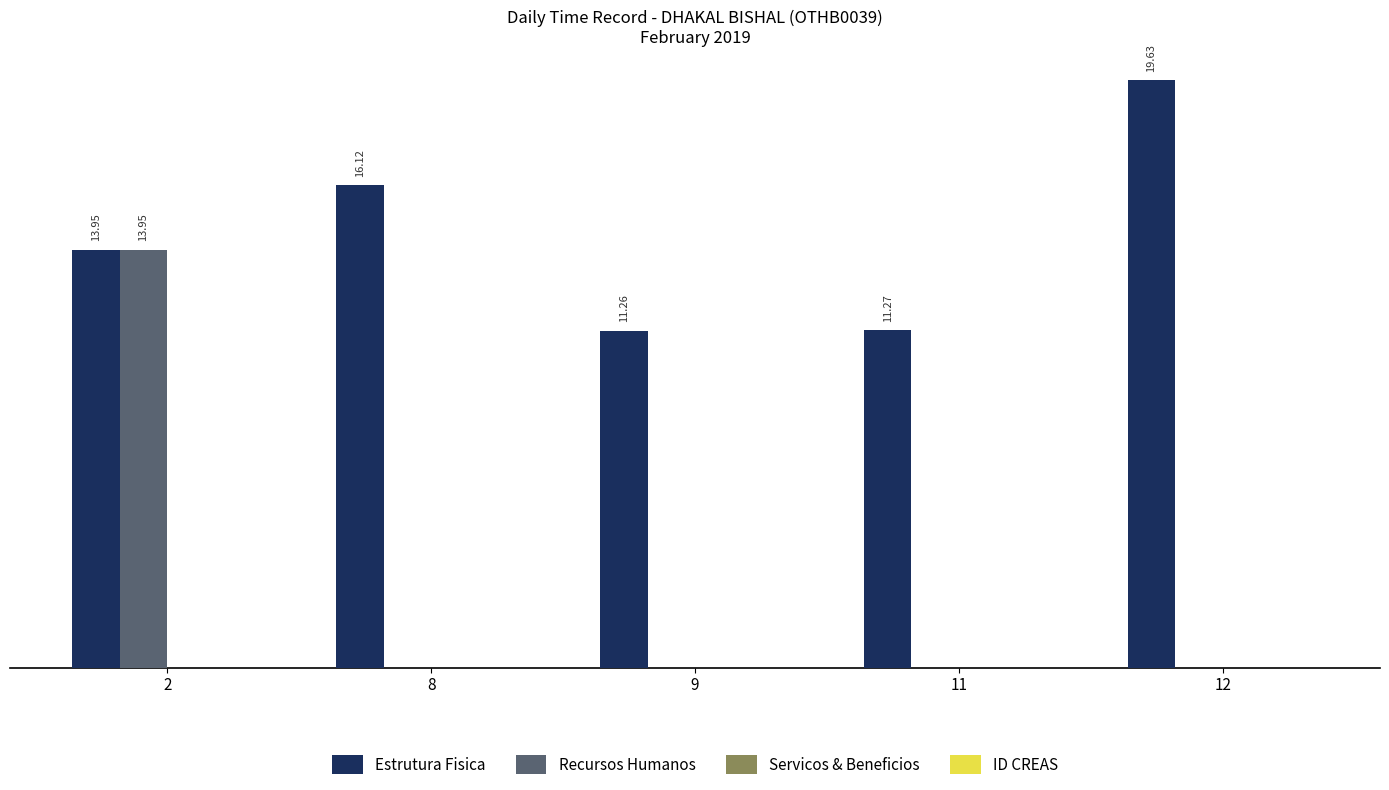

Between 2 and 11, which series saw the biggest shift?

Recursos Humanos